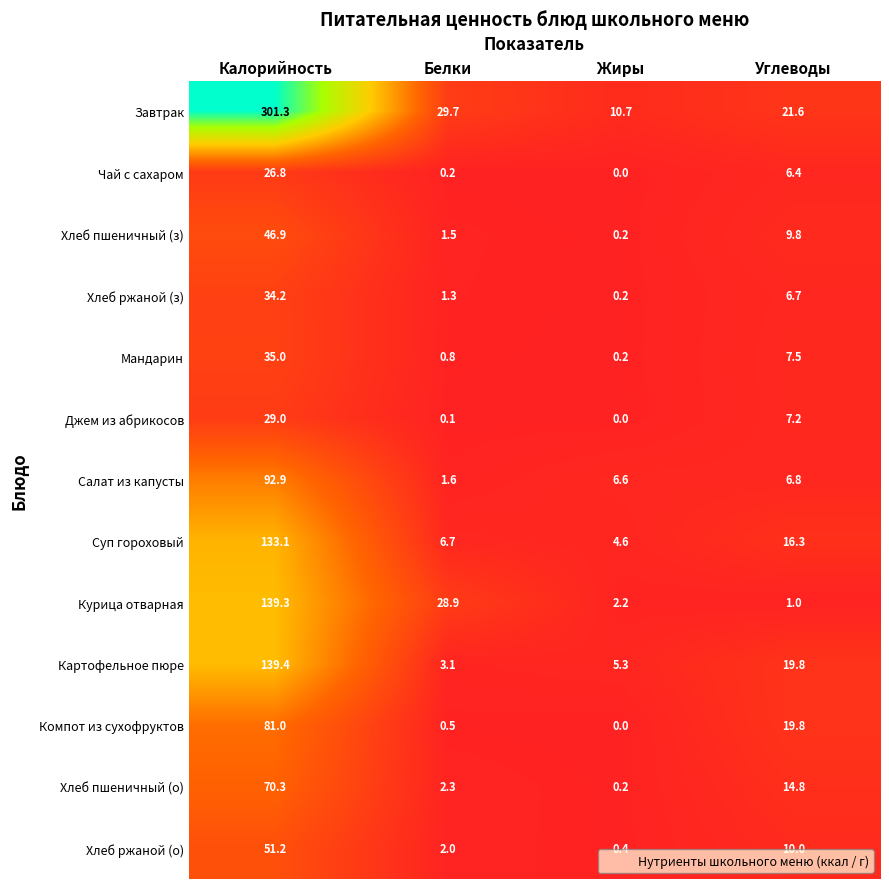

At how many categories does at least one series exceed 3?

4